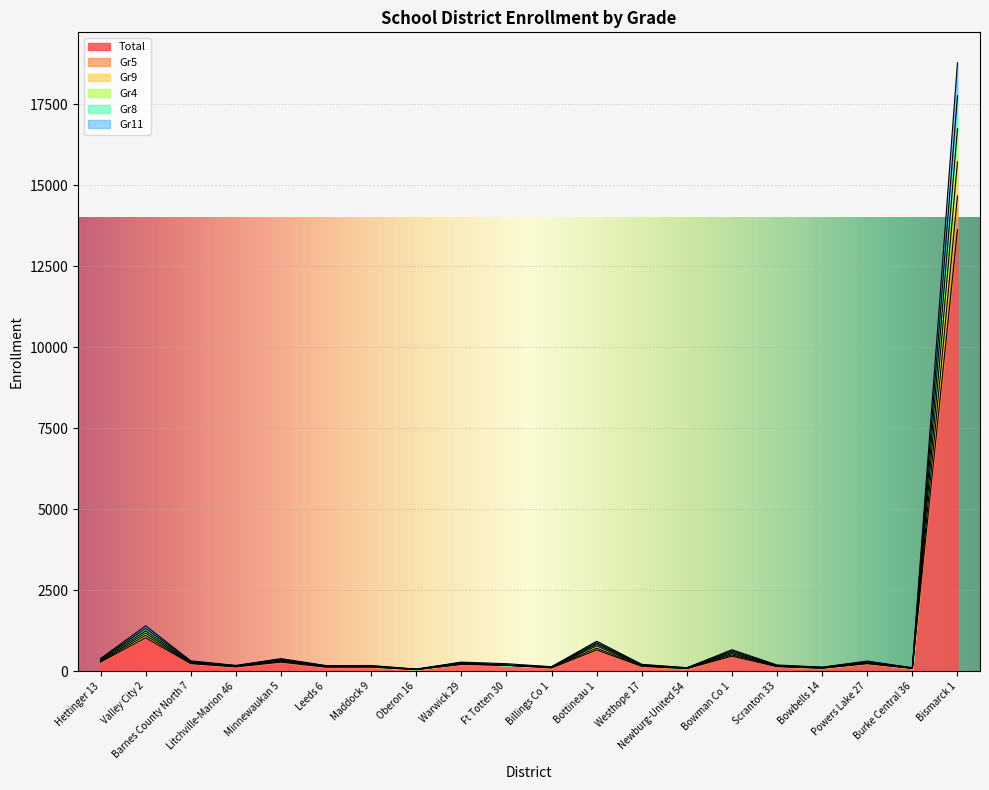

At how many categories does at least one series exceed 2238?

1